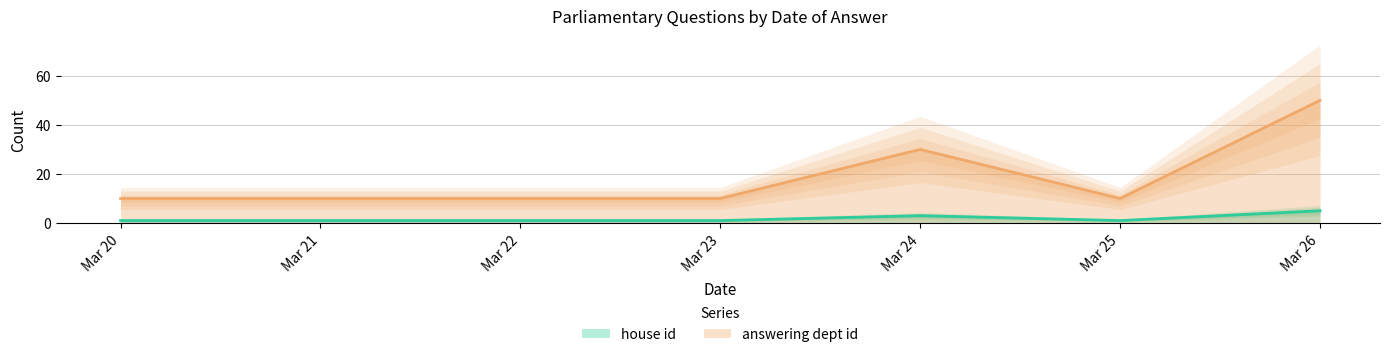

True or false: answering dept id has a value of 18 at Mar 20.

False